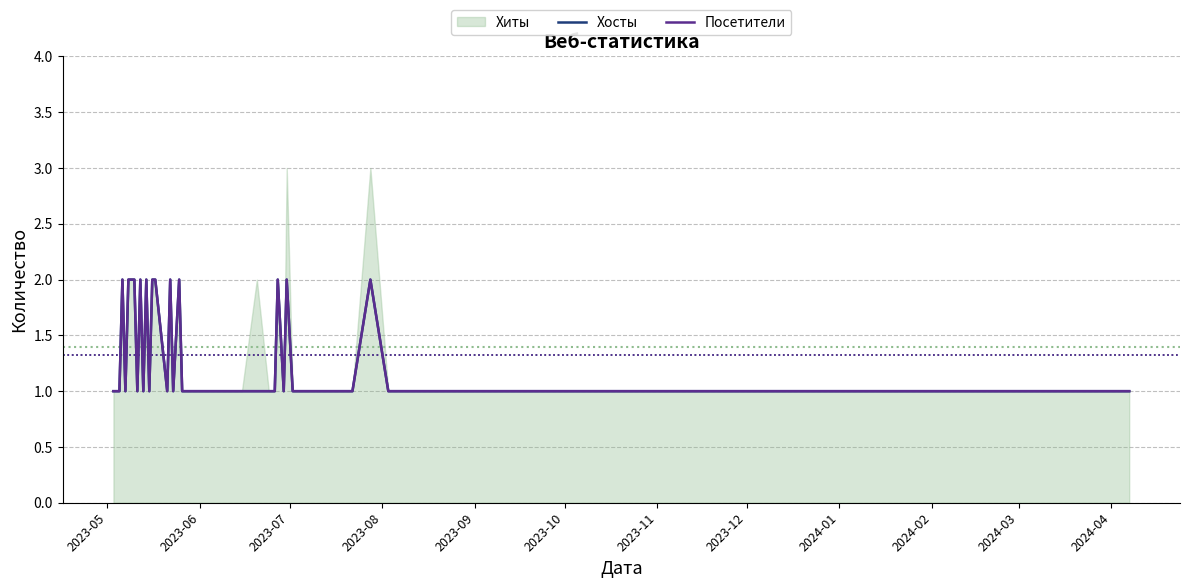

What is the difference between the maximum and minimum values in the Хосты series?

1